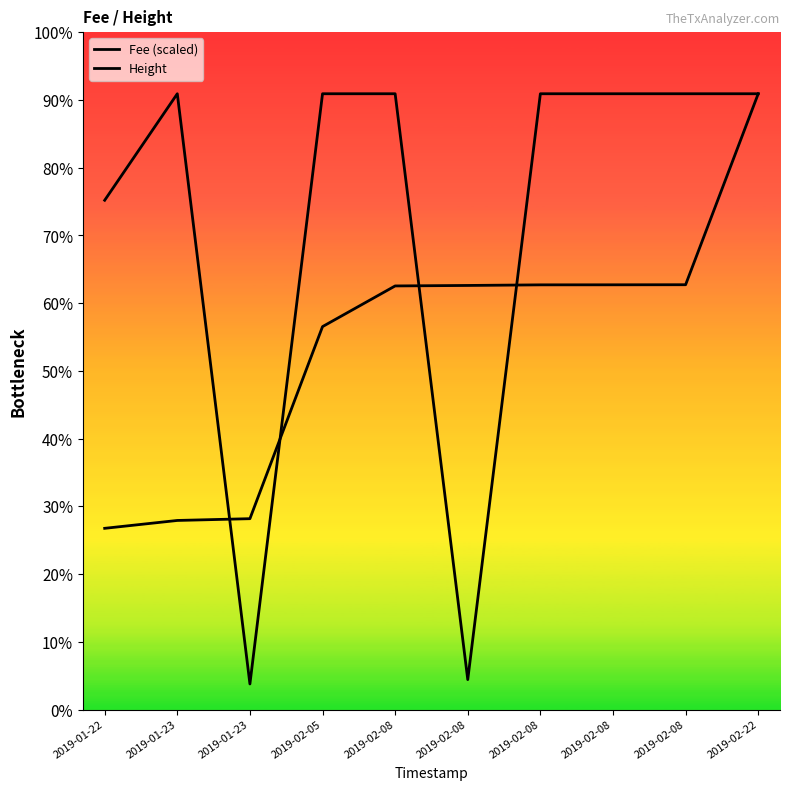

Does the chart display data point markers on the line(s)?

No